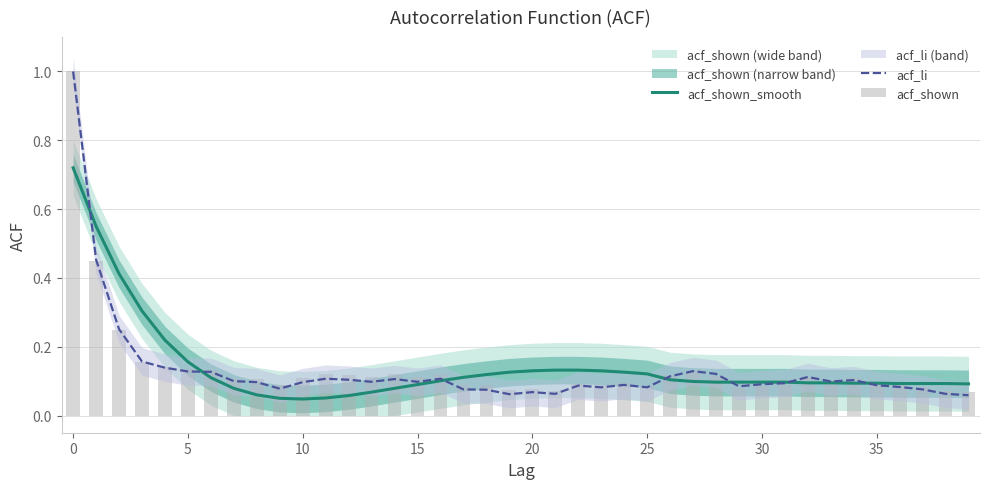

What is the greatest value displayed?

1.0